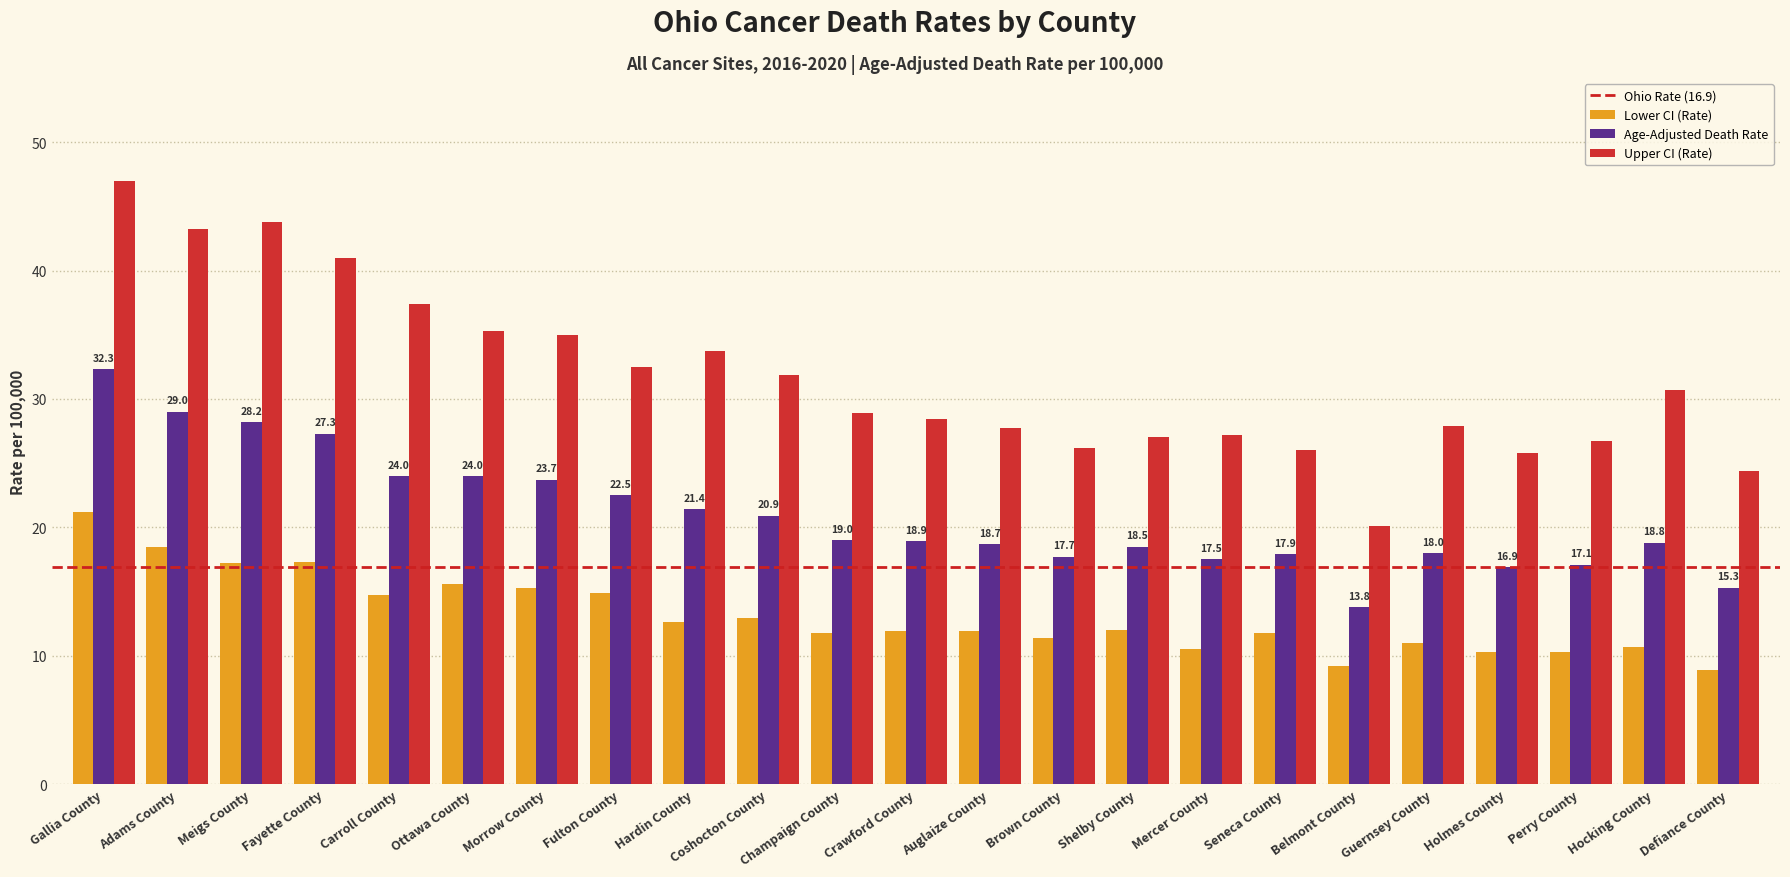

Does the chart contain stacked bars?

No